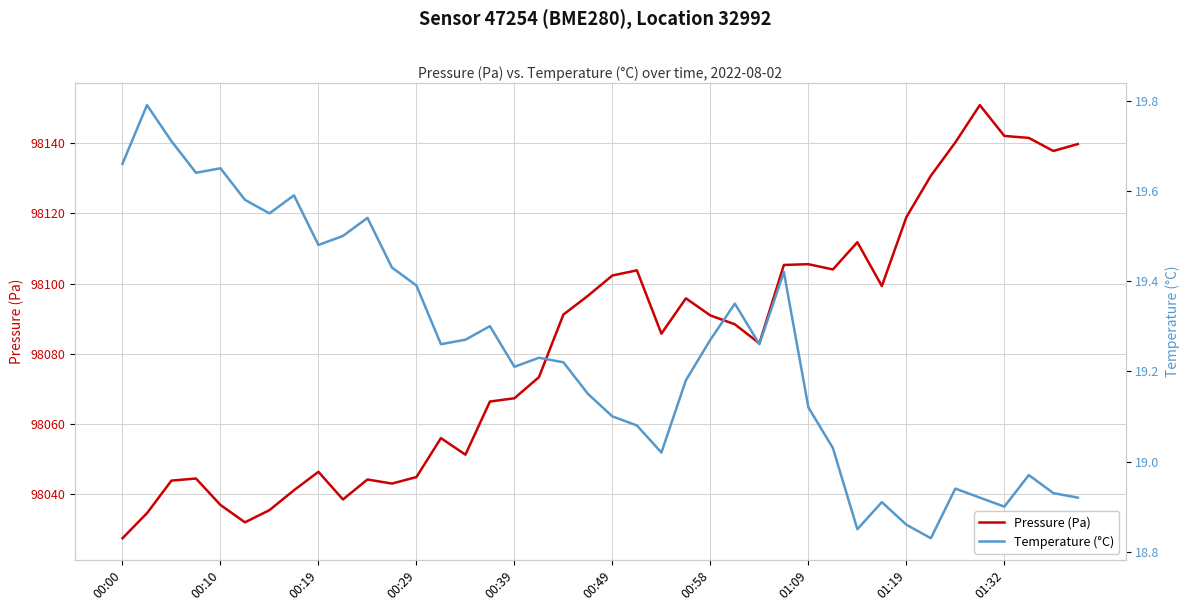

What is the total value across all series at 11?

98062.5